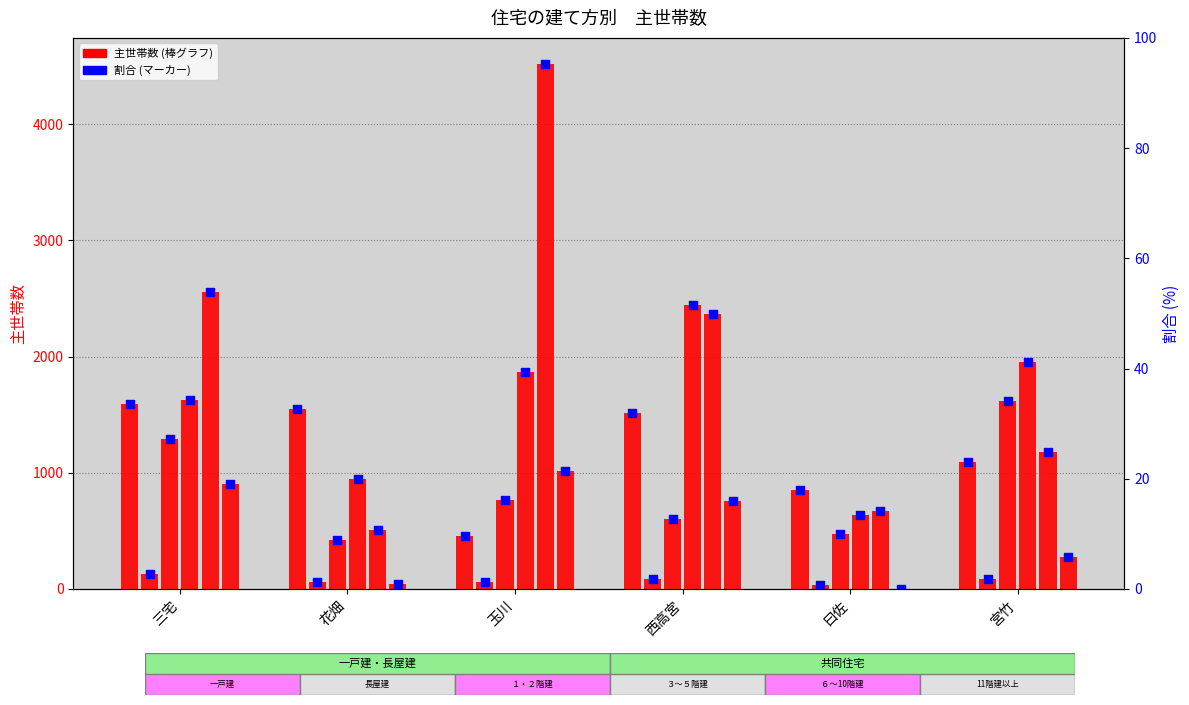

Which series reaches the maximum Y coordinate?

６～10階建